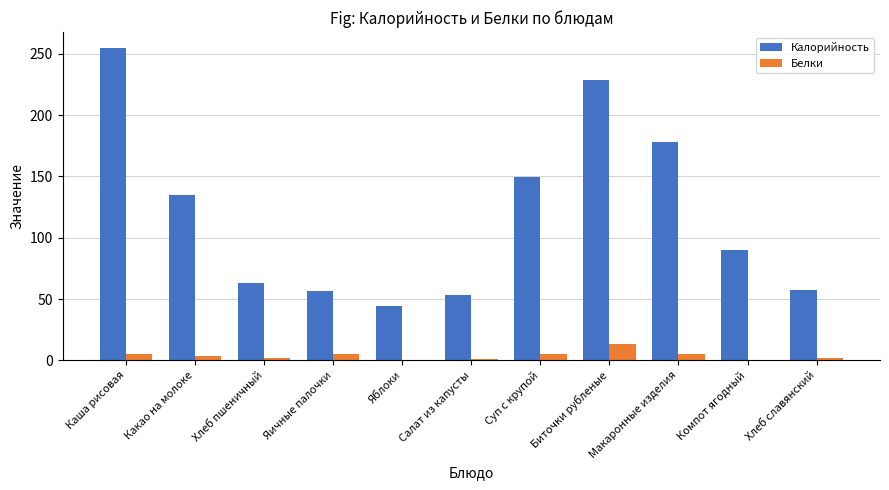

At which category is the sum across all series the highest?

Каша рисовая